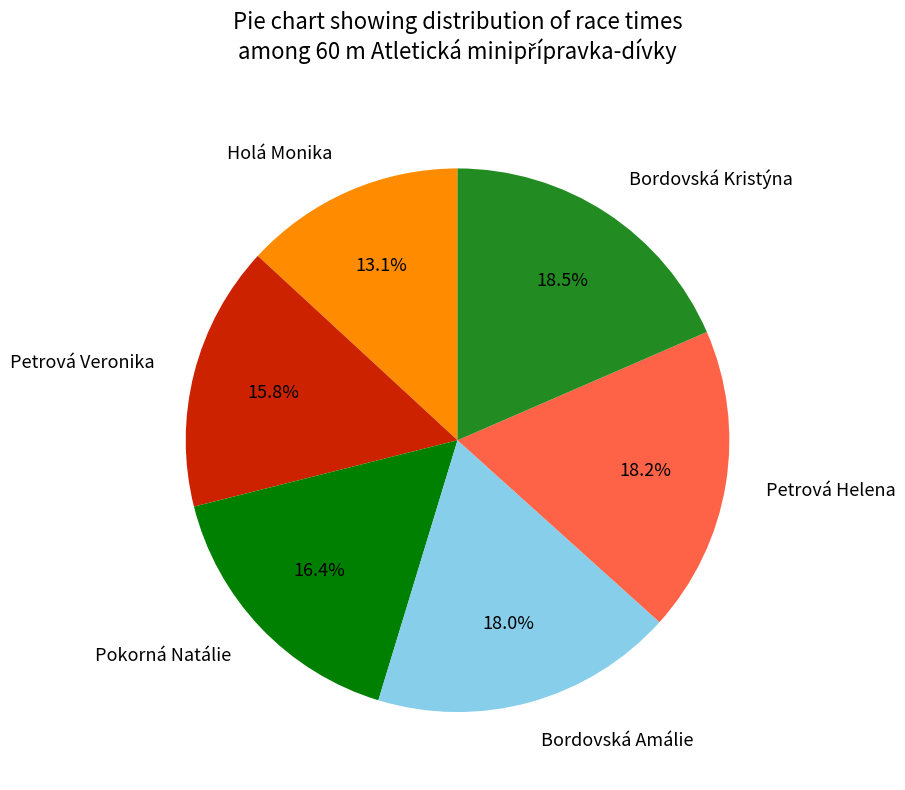

How much of the chart is everything except Petrová Helena?

81.8%